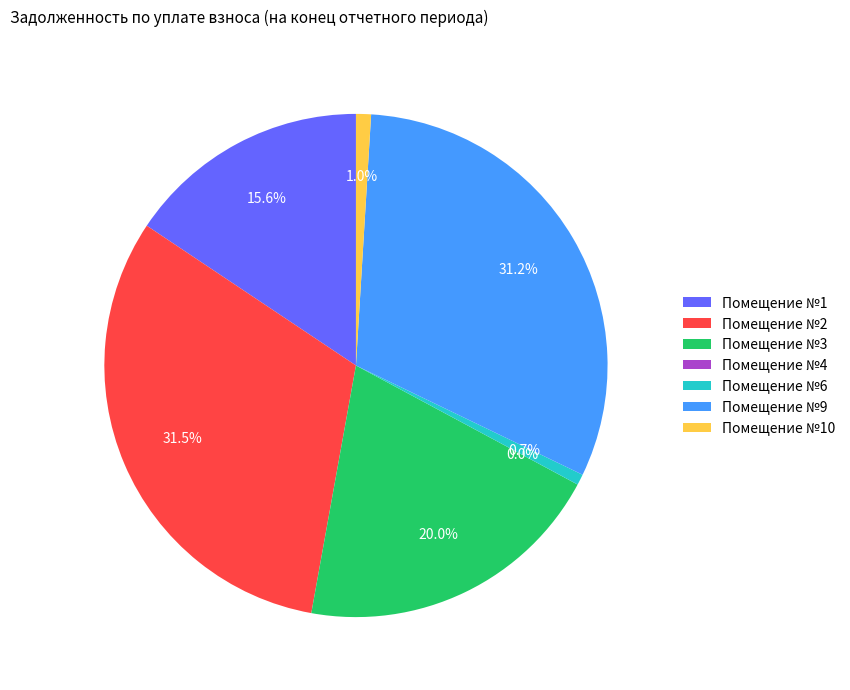

To the nearest percent, what is the average slice percentage?

14%